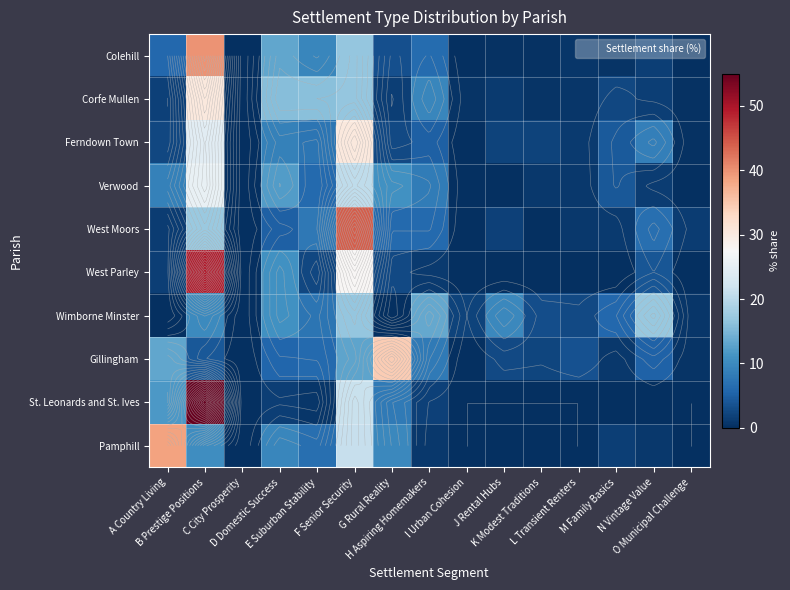

True or false: Corfe Mullen has a value of 0.0 at C City Prosperity.

True